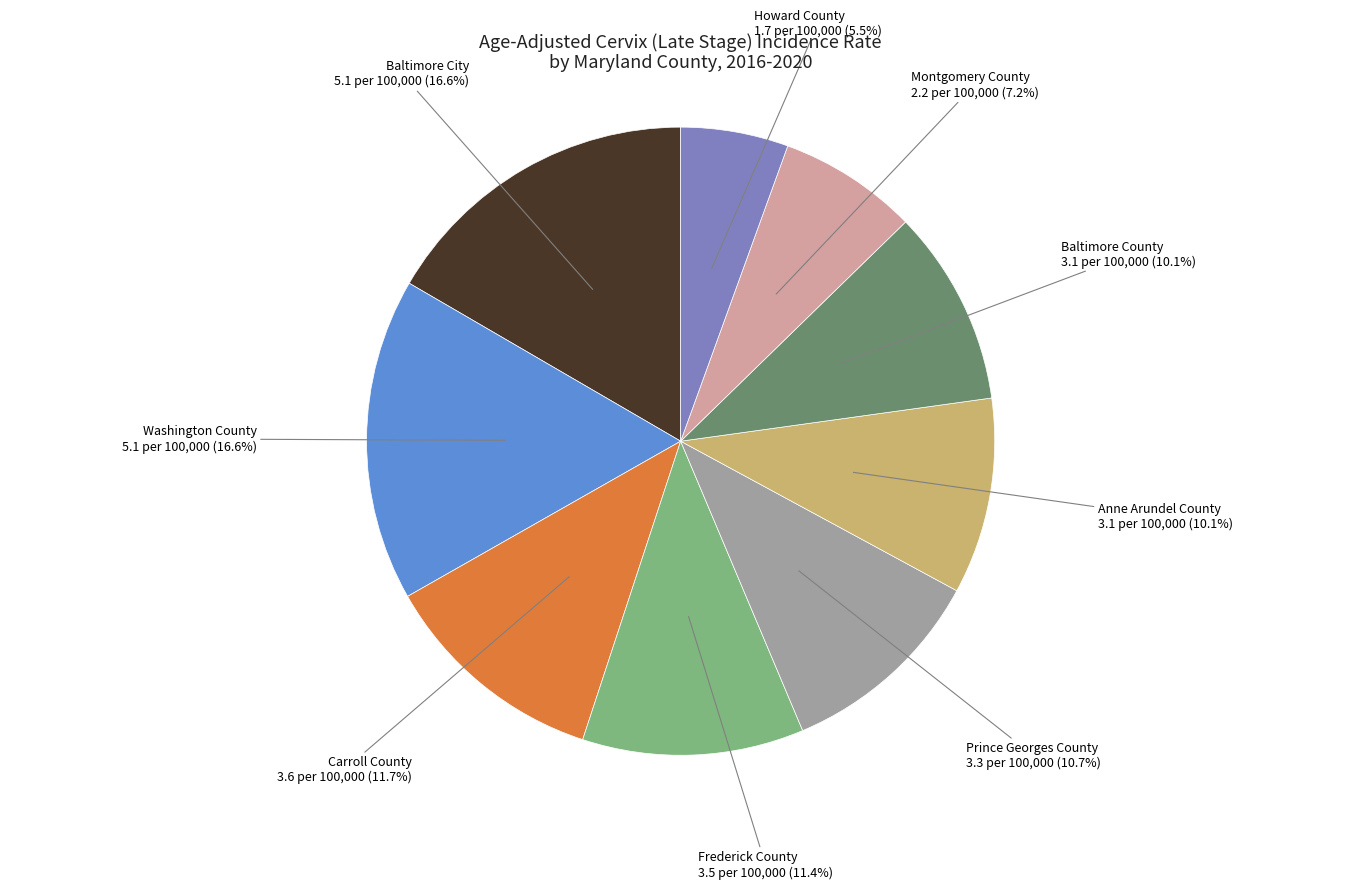

What percentage is the Frederick County slice, to the nearest percent?

11%